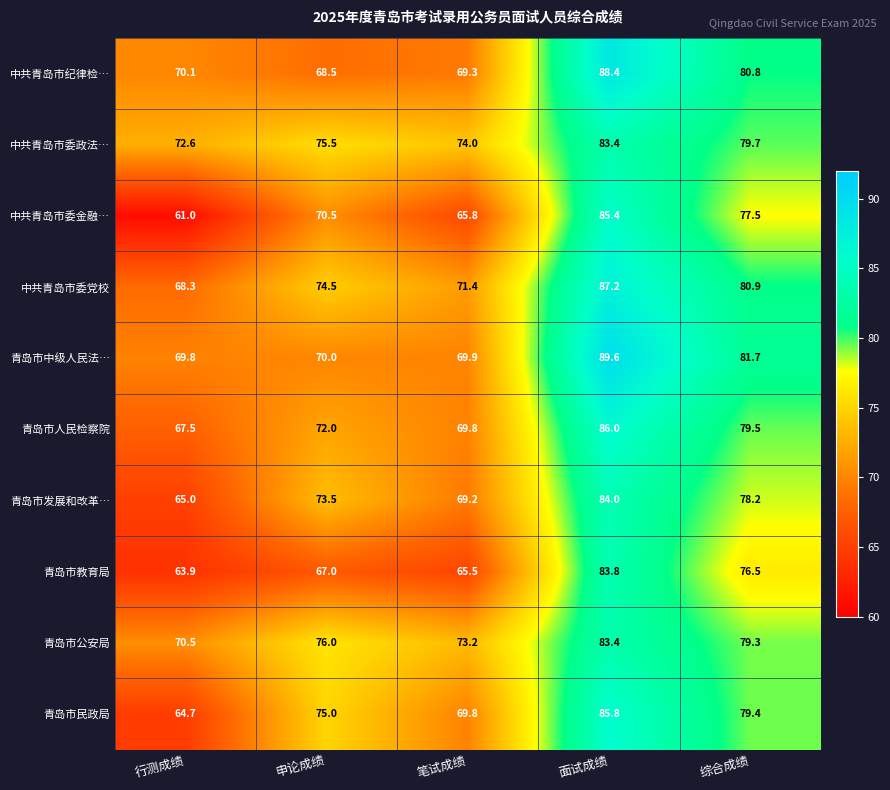

What value does the 中共青岛市委金融… series have at 申论成绩?

70.5